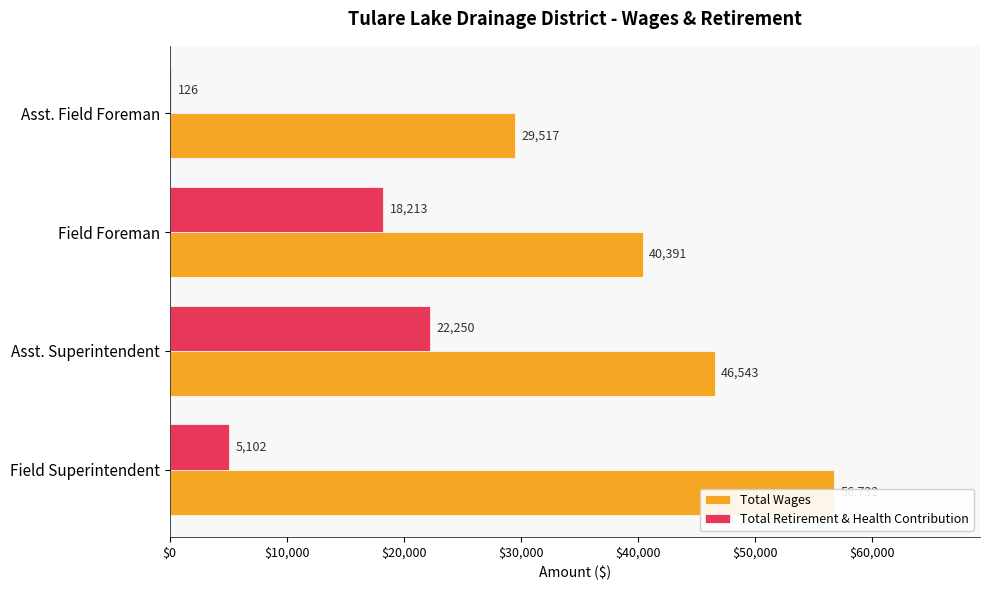

What are all the series names shown in the legend?

Total Wages, Total Retirement & Health Contribution